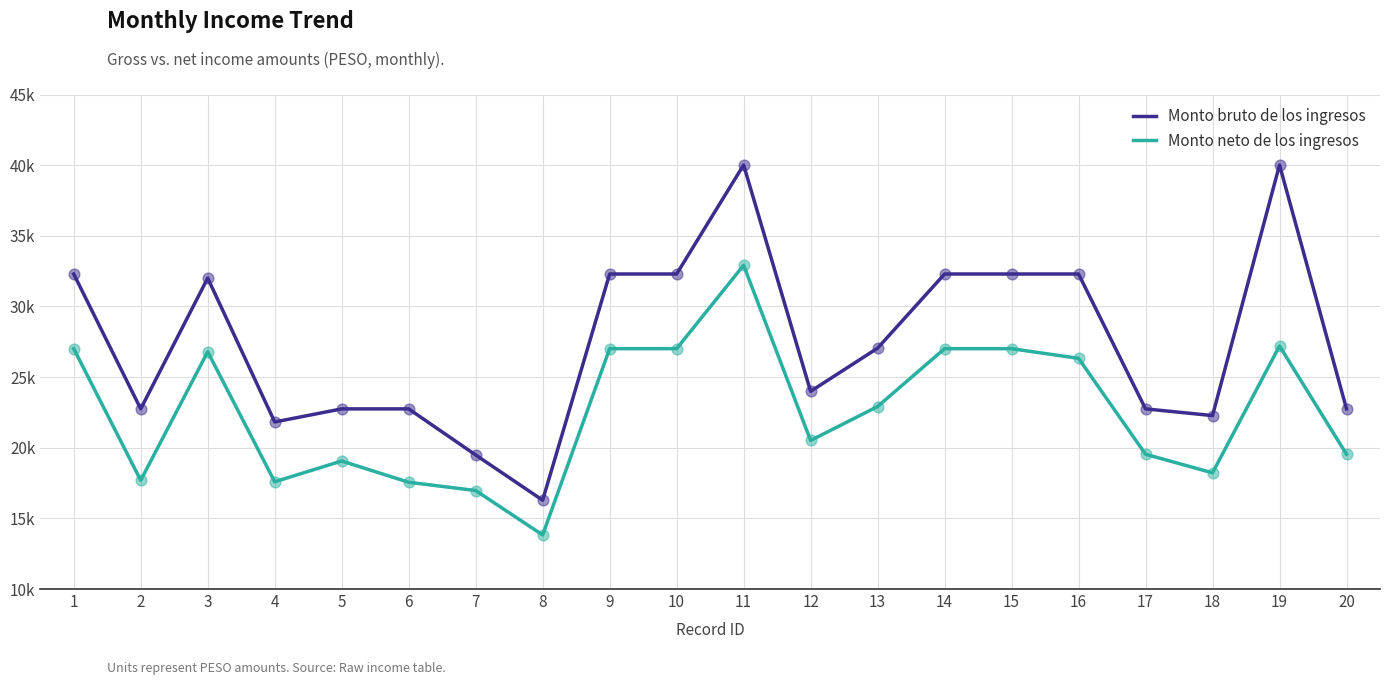

At how many categories does at least one series exceed 26552?

10